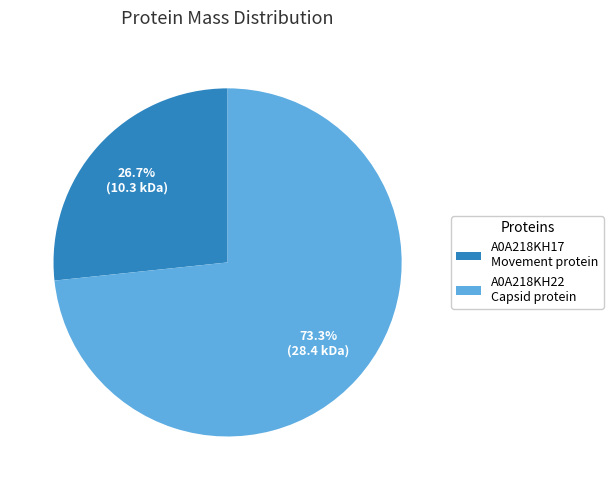

What is the total percentage of A0A218KH17 Movement protein and A0A218KH22 Capsid protein?

100.0%